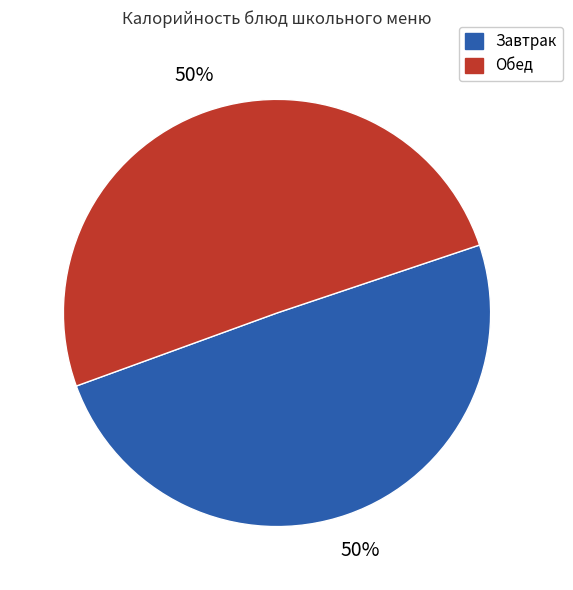

To the nearest percent, what is the average slice percentage?

50%